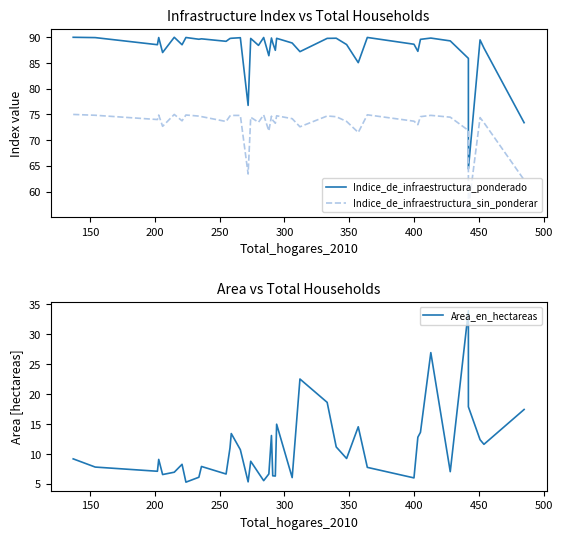

True or false: Area_en_hectareas and Indice_de_infraestructura_ponderado cross at least once.

False